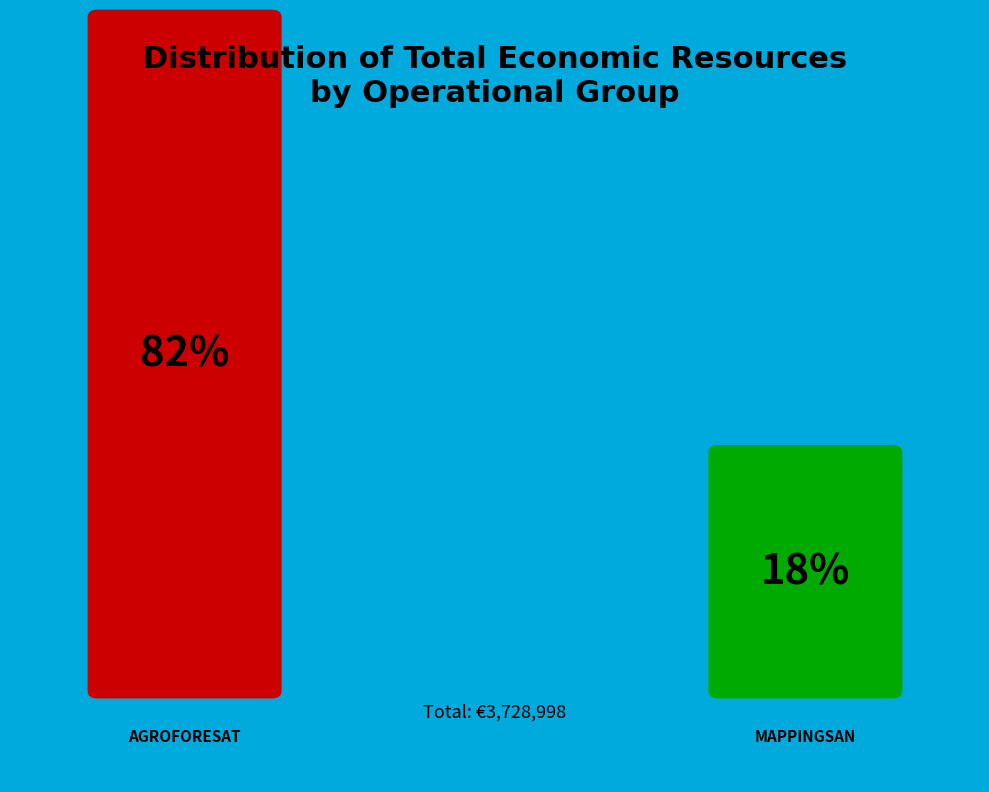

To the nearest percent, what is the difference between the largest and smallest slice percentages?

64%